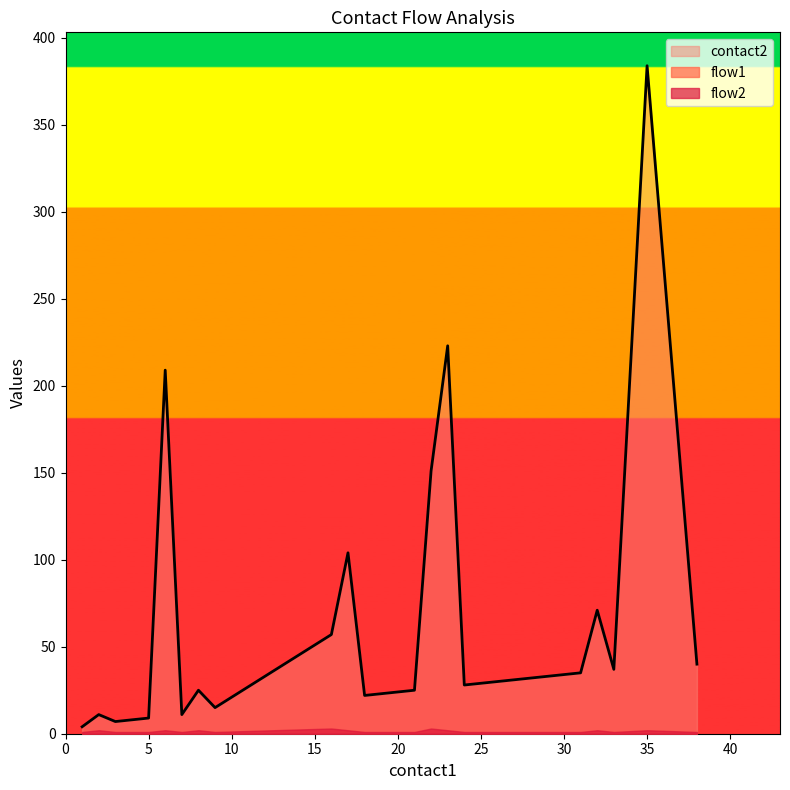

Does the chart display data point markers on the line(s)?

No